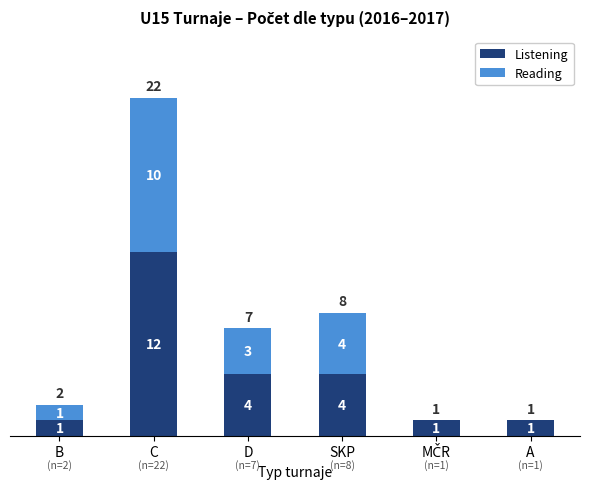

What is the sum of the Listening values at D and A?

5